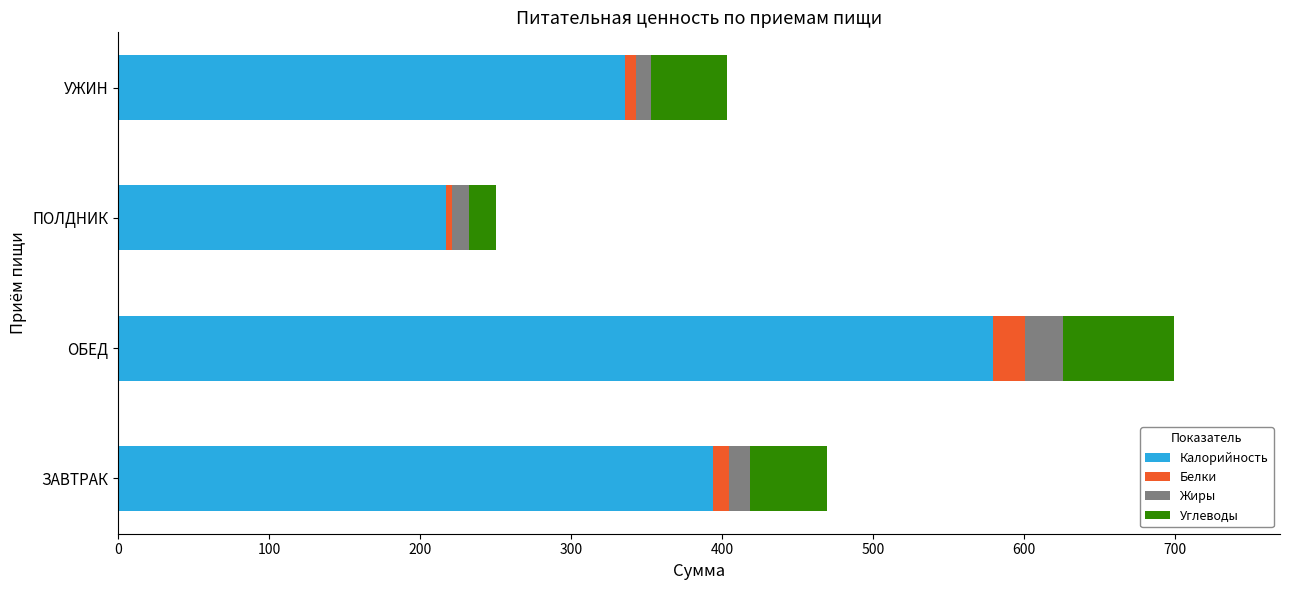

What is the minimum value for Калорийность?

216.8